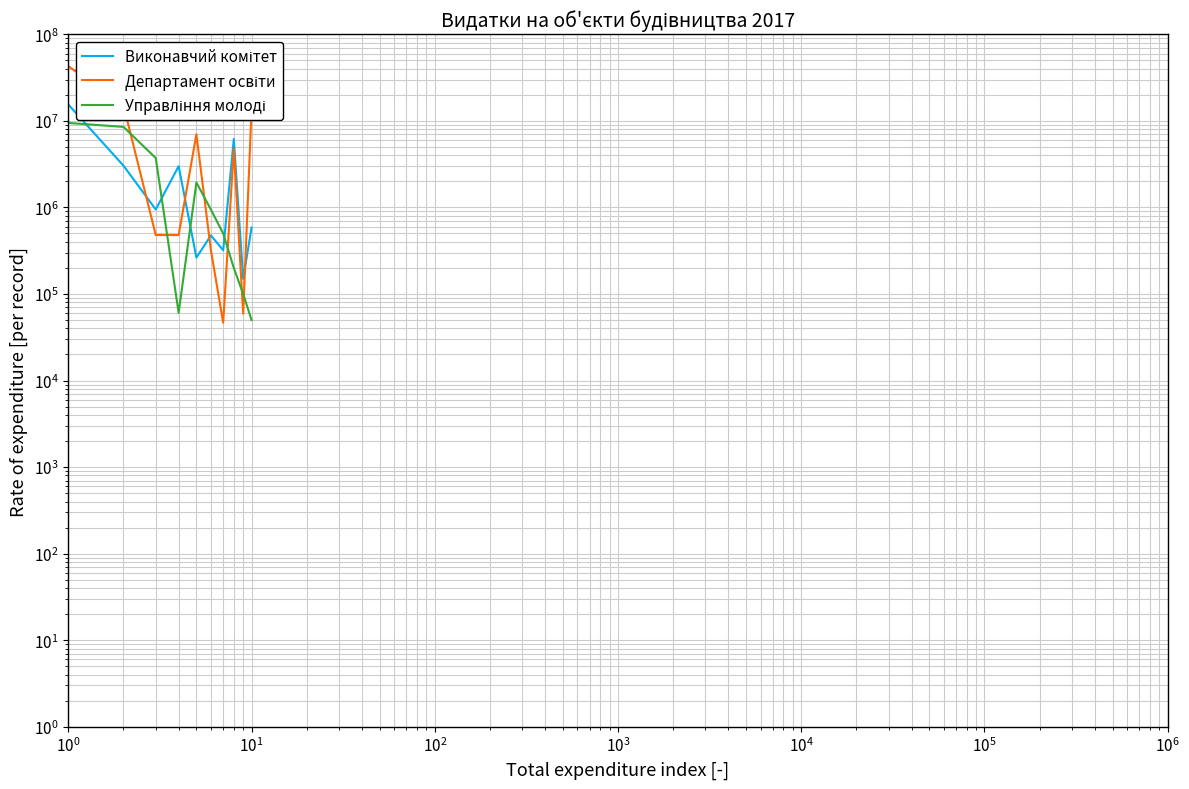

Reading right to left, list all the values displayed in this chart.

Виконавчий комітет: 585379.0	150000.0	6173017.5	320000.0	475000.0	263260.6	3000000.0	947548.8	3035919.0	15450124.9
Департамент освіти: 13539748.0	59145.0	4761320.0	46650.0	320885.0	6987668.0	480000.0	480000.0	15143613.0	42837029.0
Управління молоді: 50000.0	100000.0	200000.0	500000.0	944256.0	1945000.0	60600.0	3722500.0	8522000.0	9466256.0